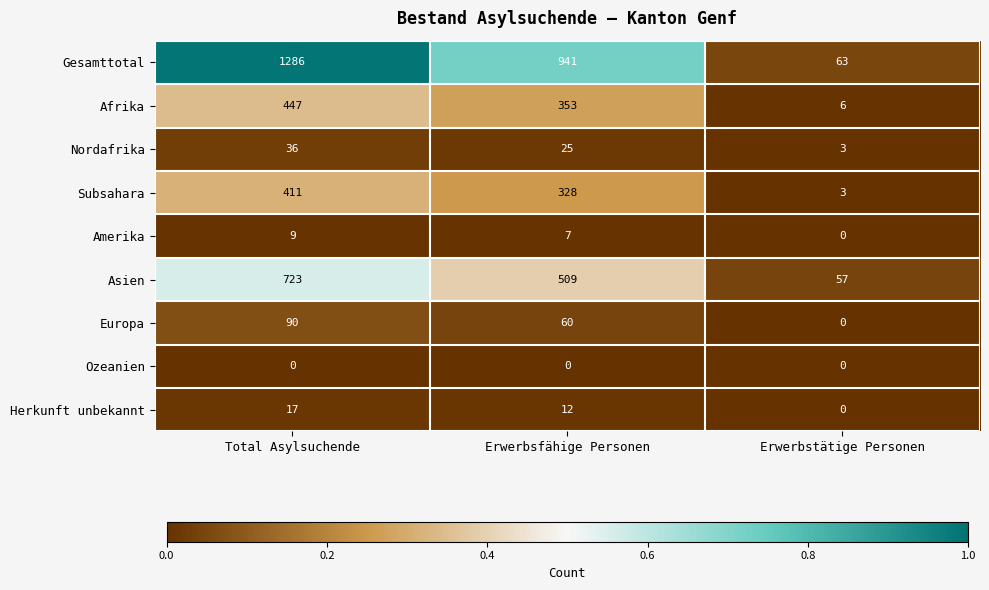

Reading left to right, extract all data points from this chart.

Gesamttotal: 1286	941	63
Afrika: 447	353	6
Nordafrika: 36	25	3
Subsahara: 411	328	3
Amerika: 9	7	0
Asien: 723	509	57
Europa: 90	60	0
Ozeanien: 0	0	0
Herkunft unbekannt: 17	12	0